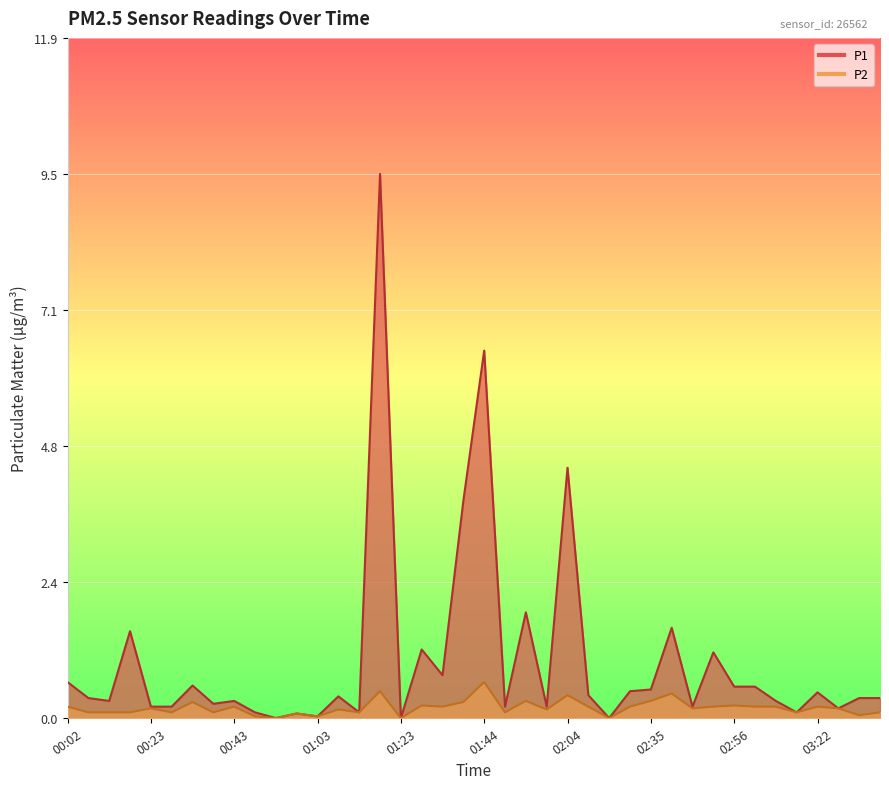

What is the approximate value of P2 at 03:32?

0.1